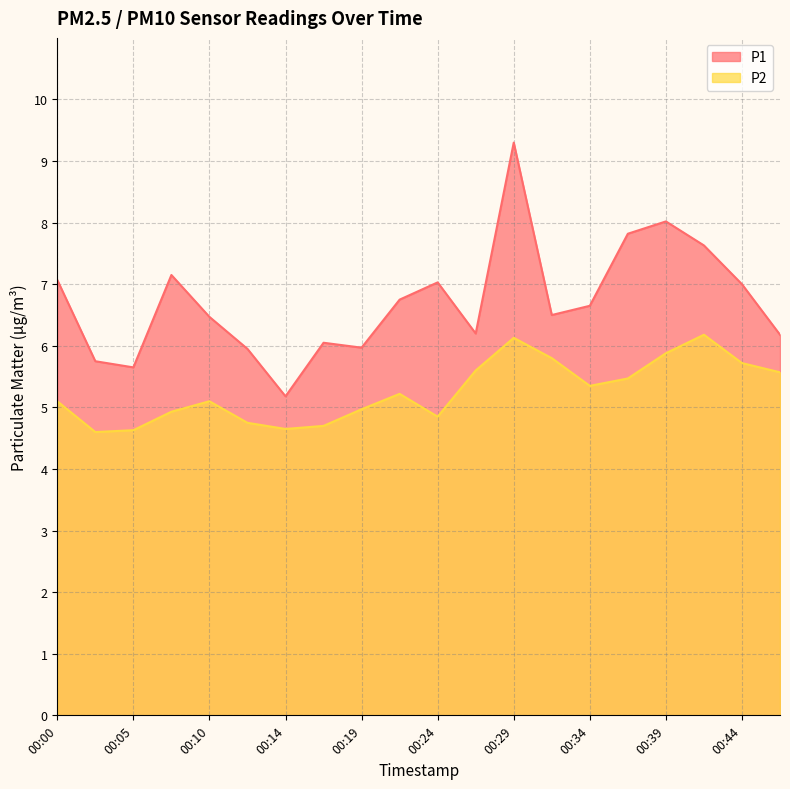

What is the average value of the P2 series?

5.3